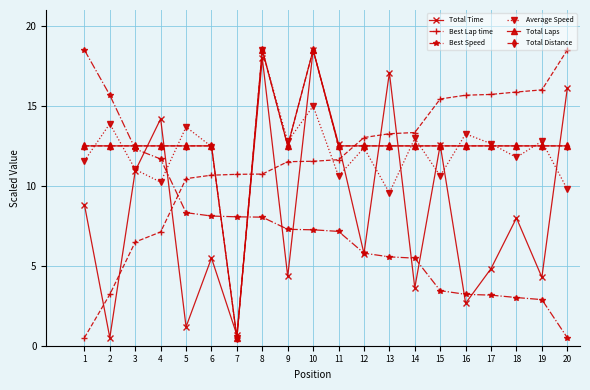

Reading left to right, extract all data points from this chart.

Total Time: 1=8.8	2=0.5	3=10.9	4=14.2	5=1.2	6=5.5	7=0.7	8=18.0	9=4.3	10=18.5	11=12.6	12=5.8	13=17.1	14=3.6	15=12.6	16=2.7	17=4.8	18=8.0	19=4.3	20=16.1
Best Lap time: 1=0.5	2=3.2	3=6.5	4=7.1	5=10.5	6=10.7	7=10.7	8=10.7	9=11.5	10=11.5	11=11.6	12=13.0	13=13.3	14=13.3	15=15.4	16=15.7	17=15.7	18=15.9	19=16.0	20=18.5
Best Speed: 1=18.5	2=15.7	3=12.3	4=11.7	5=8.3	6=8.1	7=8.1	8=8.0	9=7.3	10=7.3	11=7.2	12=5.8	13=5.6	14=5.5	15=3.4	16=3.2	17=3.2	18=3.0	19=2.9	20=0.5
Average Speed: 1=11.6	2=13.9	3=11.0	4=10.2	5=13.7	6=12.5	7=0.5	8=18.5	9=12.8	10=15.0	11=10.6	12=12.4	13=9.6	14=13.0	15=10.6	16=13.3	17=12.6	18=11.8	19=12.8	20=9.8
Total Laps: 1=12.5	2=12.5	3=12.5	4=12.5	5=12.5	6=12.5	7=0.5	8=18.5	9=12.5	10=18.5	11=12.5	12=12.5	13=12.5	14=12.5	15=12.5	16=12.5	17=12.5	18=12.5	19=12.5	20=12.5
Total Distance: 1=12.5	2=12.5	3=12.5	4=12.5	5=12.5	6=12.5	7=0.5	8=18.5	9=12.5	10=18.5	11=12.5	12=12.5	13=12.5	14=12.5	15=12.5	16=12.5	17=12.5	18=12.5	19=12.5	20=12.5